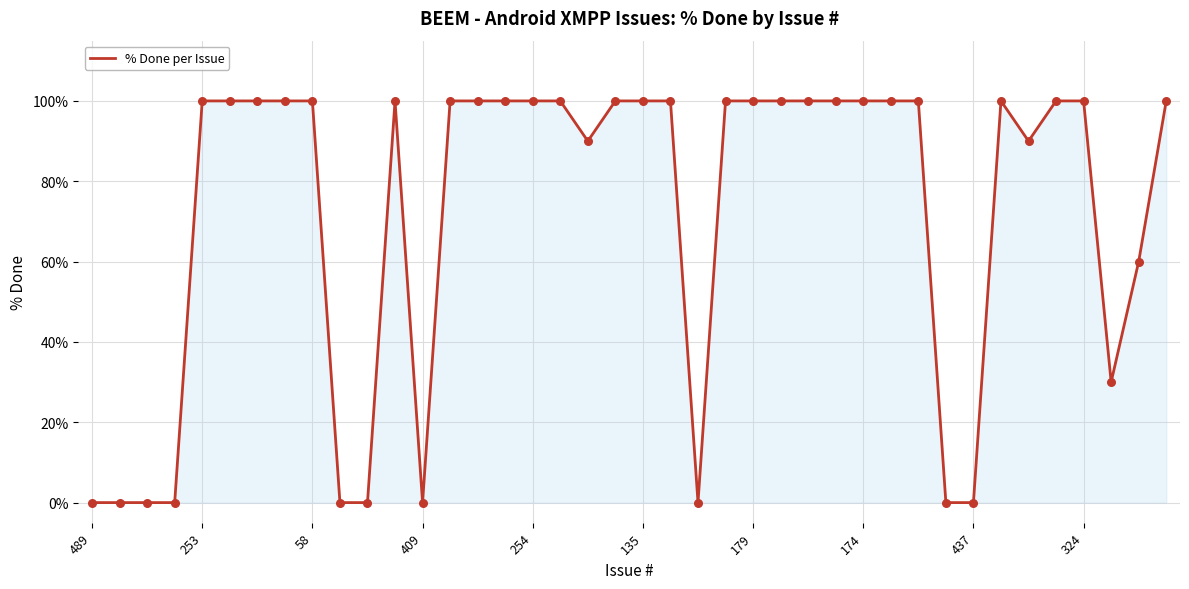

What is the maximum value shown in the chart?

100